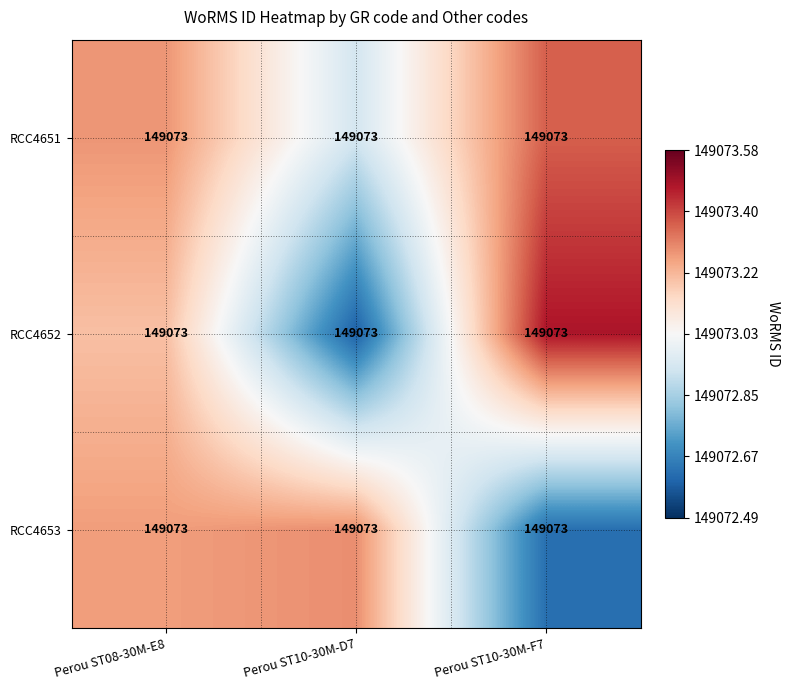

At which category is the sum across all series the highest?

Perou ST08-30M-E8